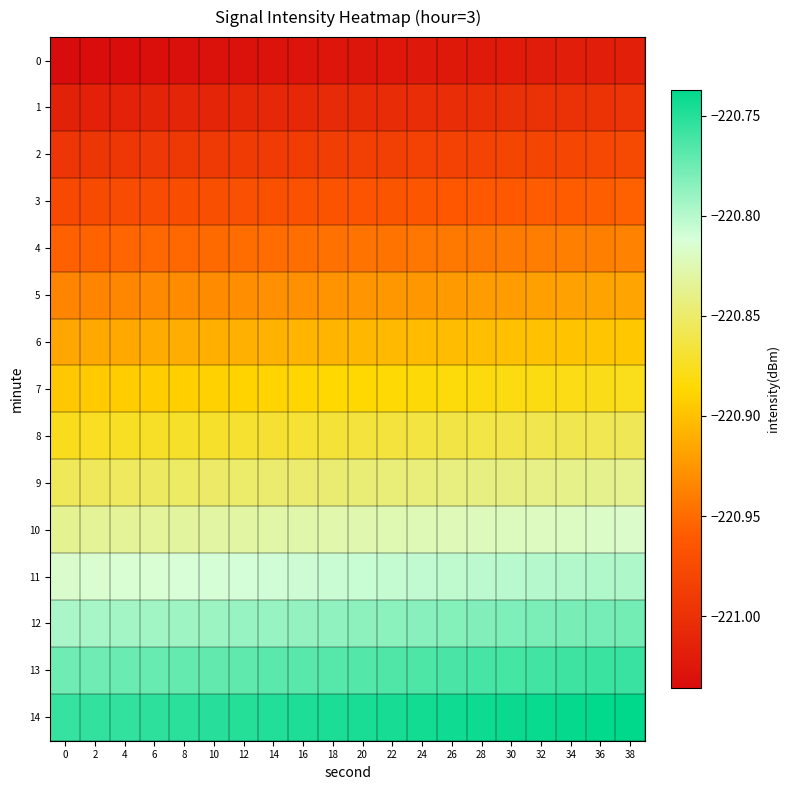

What is the spread (max minus min) of values at 26?

0.3